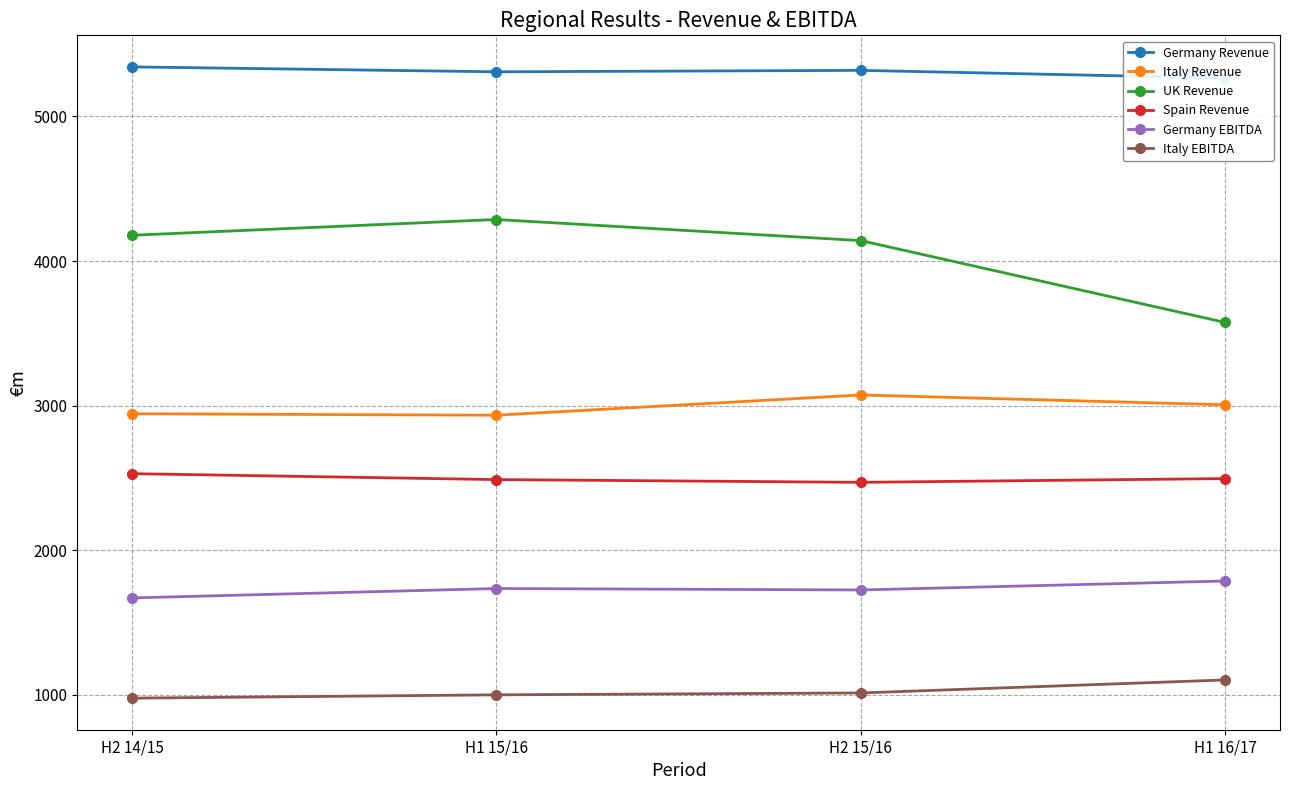

Reading left to right, what are all the values shown in this chart?

Germany Revenue: 5342	5308	5318	5265
Italy Revenue: 2944	2934	3074	3006
UK Revenue: 4178	4287	4141	3575
Spain Revenue: 2530	2489	2470	2496
Germany EBITDA: 1671	1736	1726	1788
Italy EBITDA: 978	1001	1014	1104